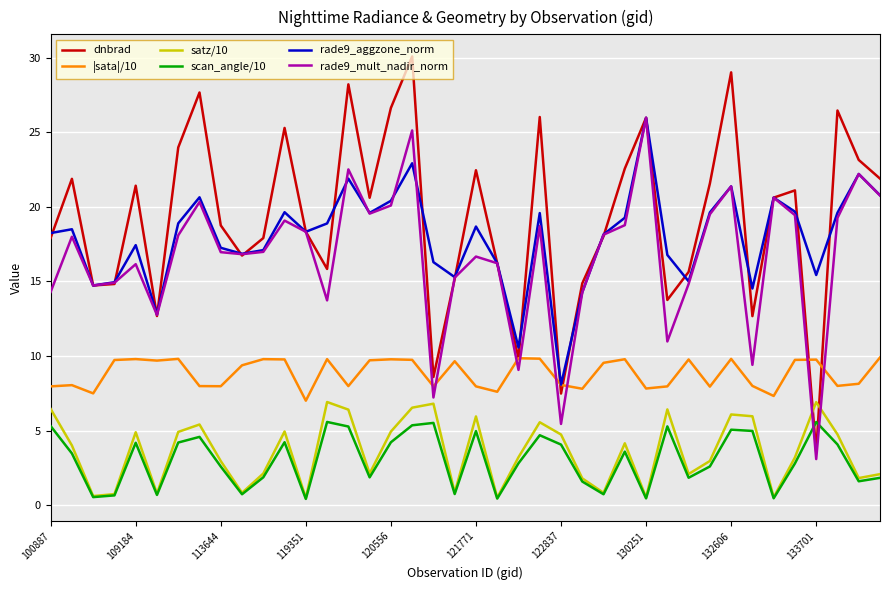

Which series has the largest total across all categories?

dnbrad